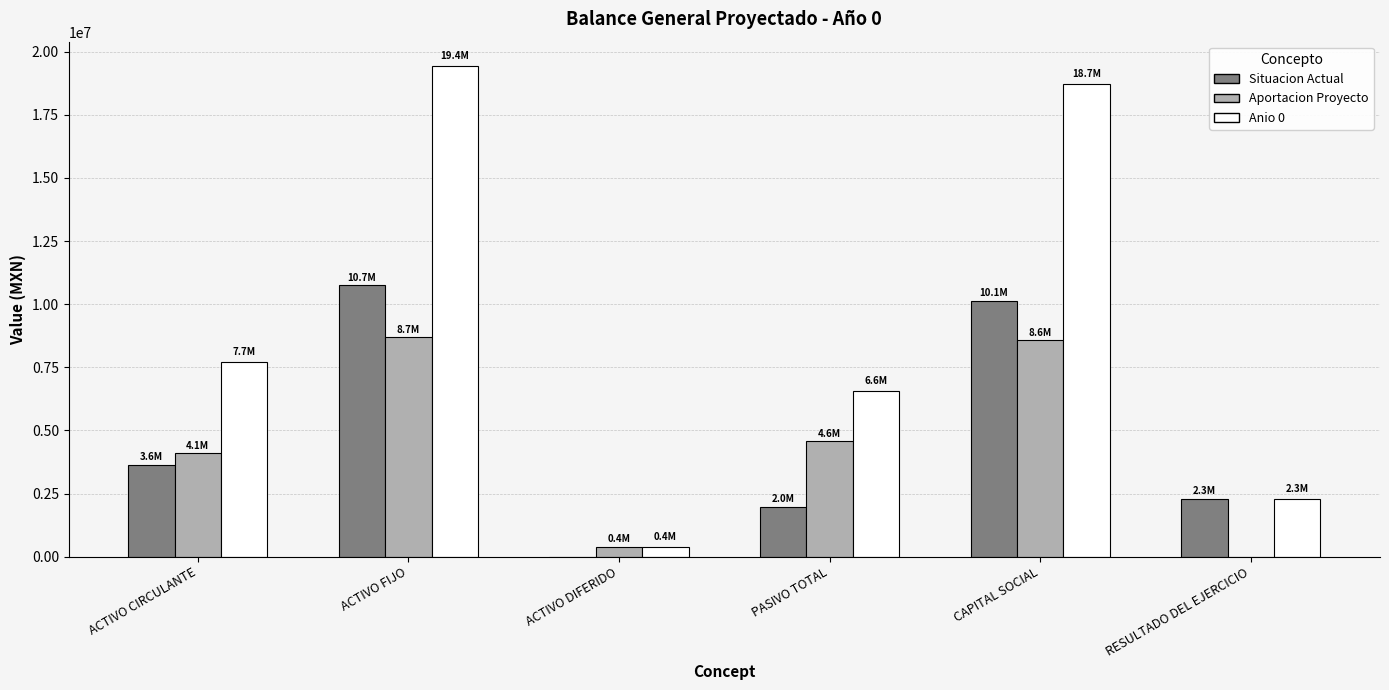

Between ACTIVO DIFERIDO and RESULTADO DEL EJERCICIO, which series saw the biggest shift?

Situacion Actual